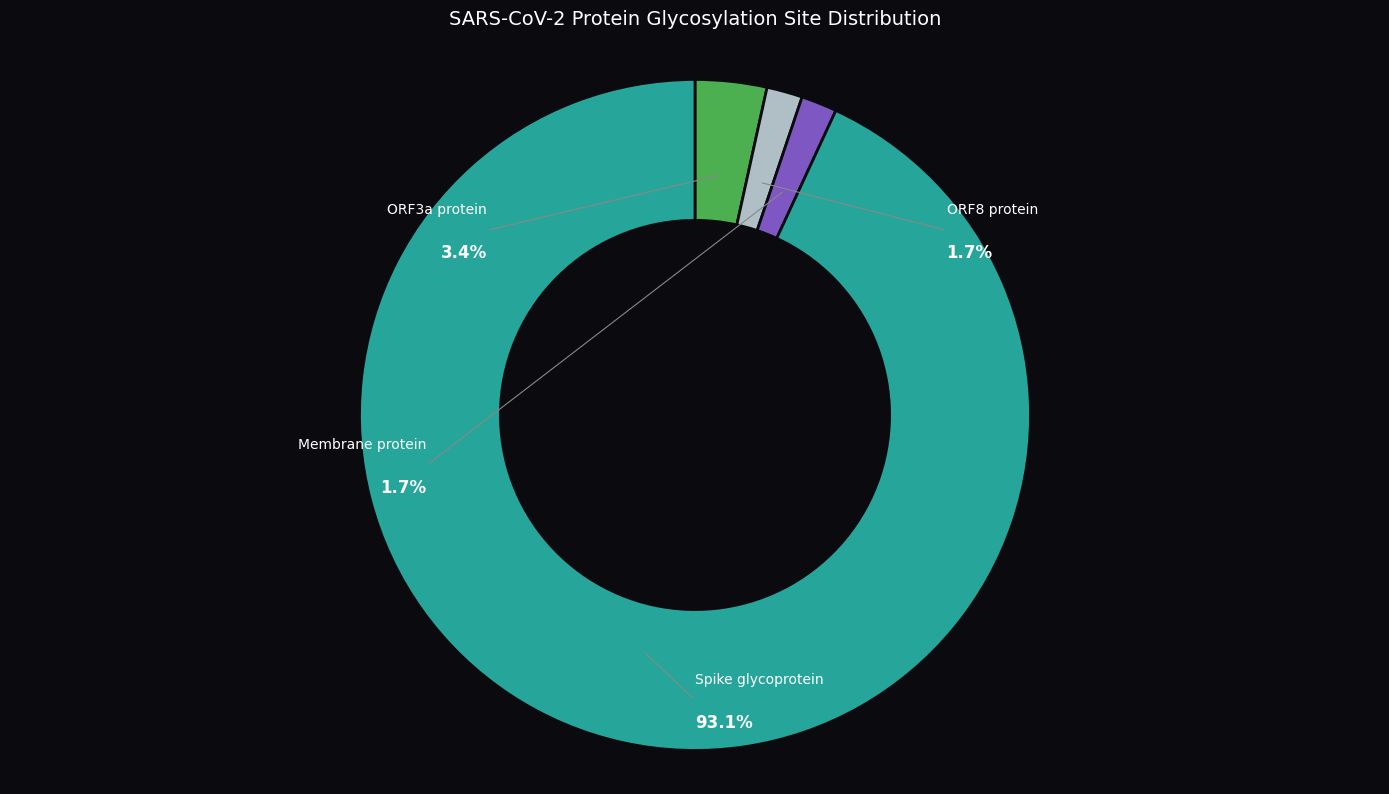

Do ORF8 protein and Spike glycoprotein together represent more than half of the pie?

Yes